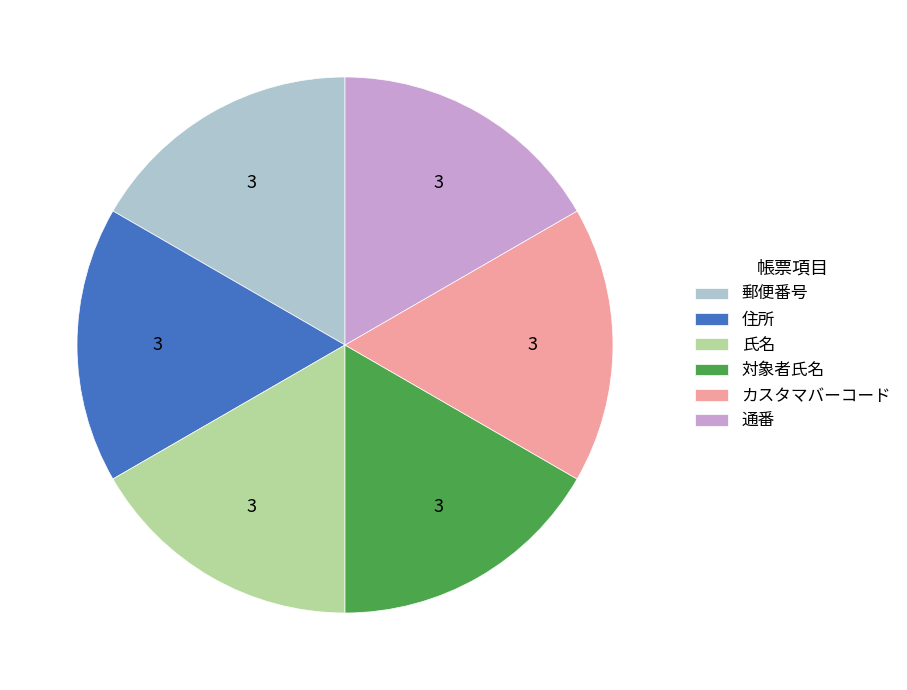

Count the number of slices in the pie.

6